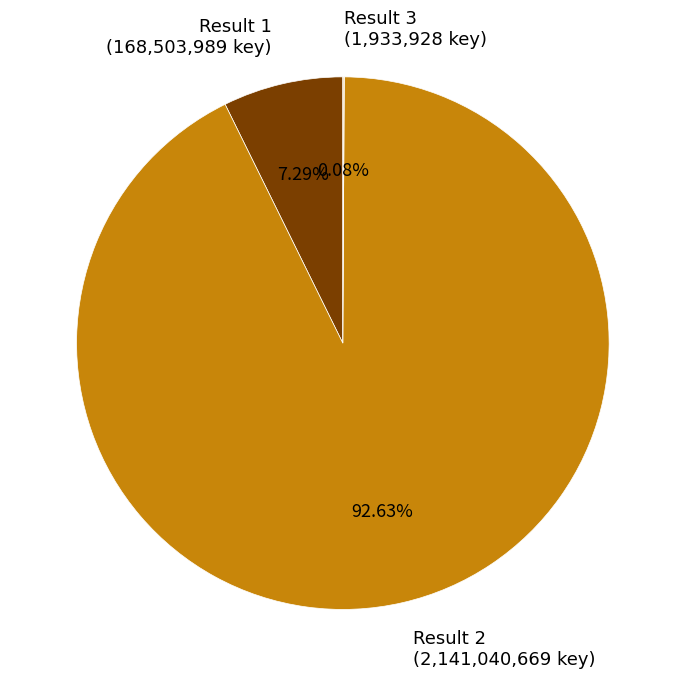

Which slice is the largest?

Result 2